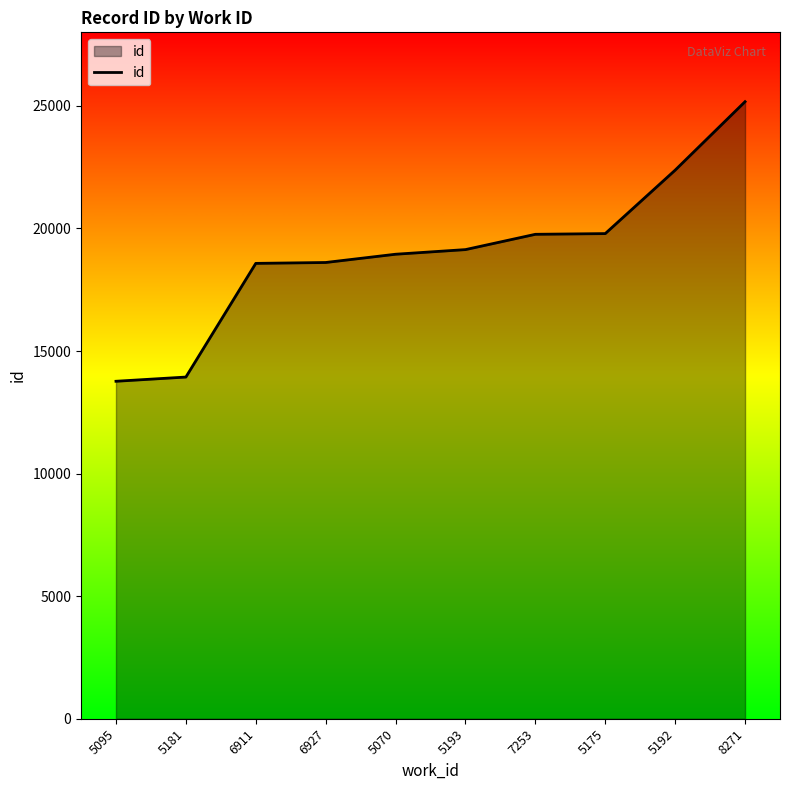

The value at 5193 is 19137. True or false?

True